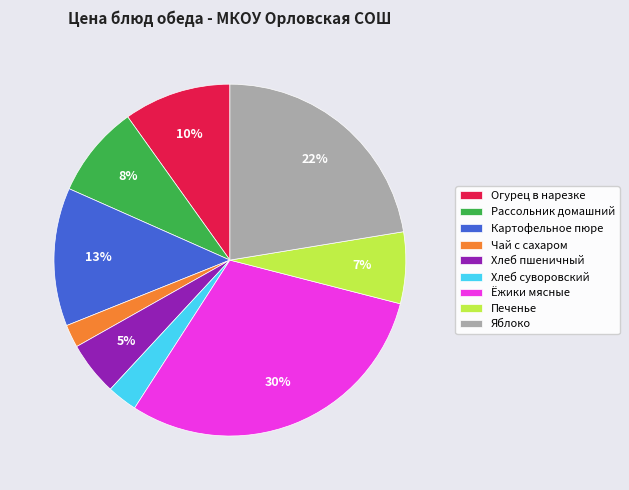

Rank the categories by value from lowest to highest.

Чай с сахаром, Хлеб суворовский, Хлеб пшеничный, Печенье, Рассольник домашний, Огурец в нарезке, Картофельное пюре, Яблоко, Ёжики мясные